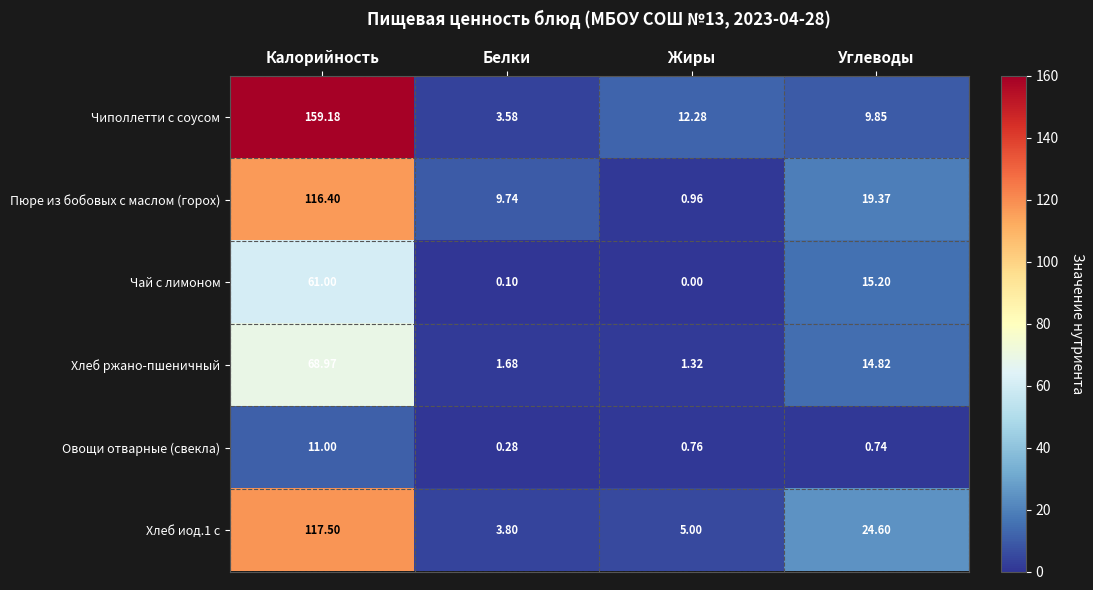

Which series has the largest range (max minus min)?

Чиполлетти с соусом